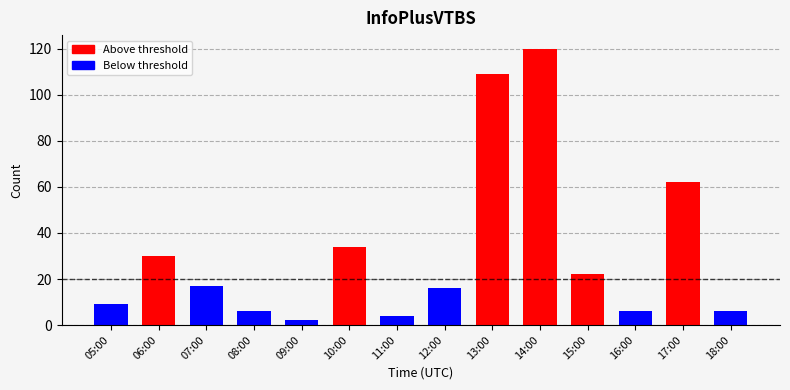

At which label is the value closest to 61?

17:00